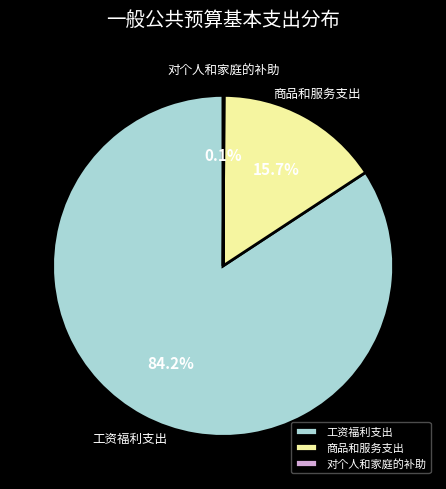

What percentage do 工资福利支出 and 商品和服务支出 together represent?

99.9%